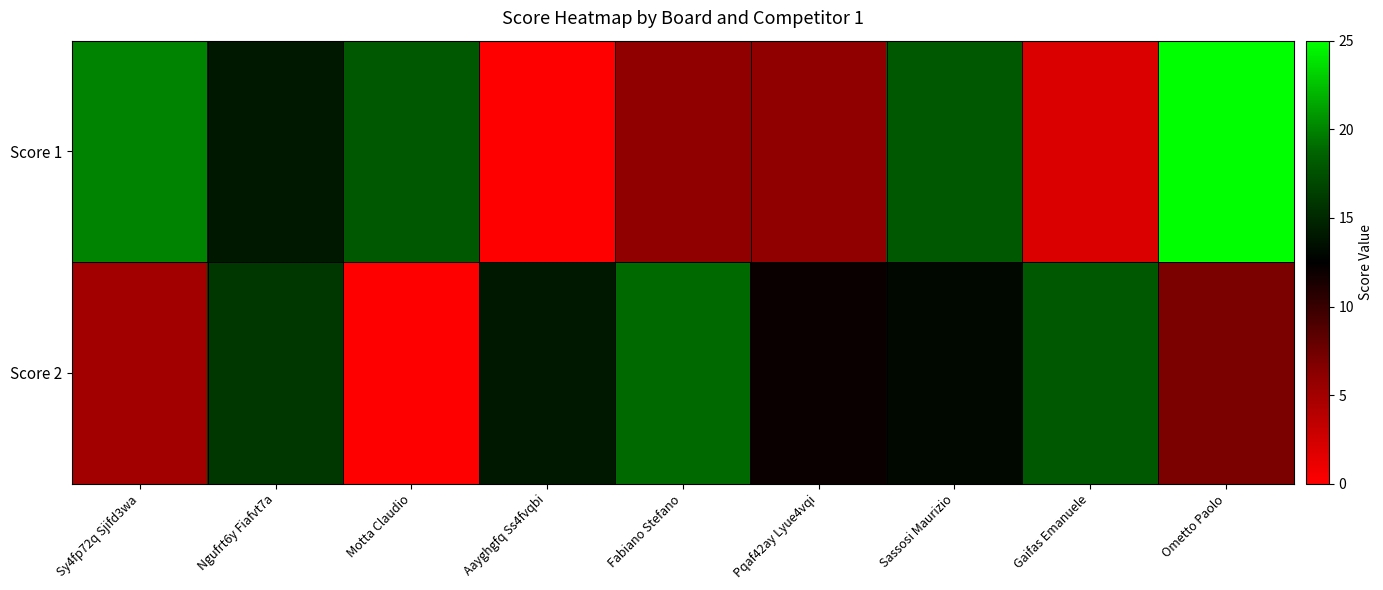

Rank the series by their maximum value, from highest to lowest.

Score 1, Score 2